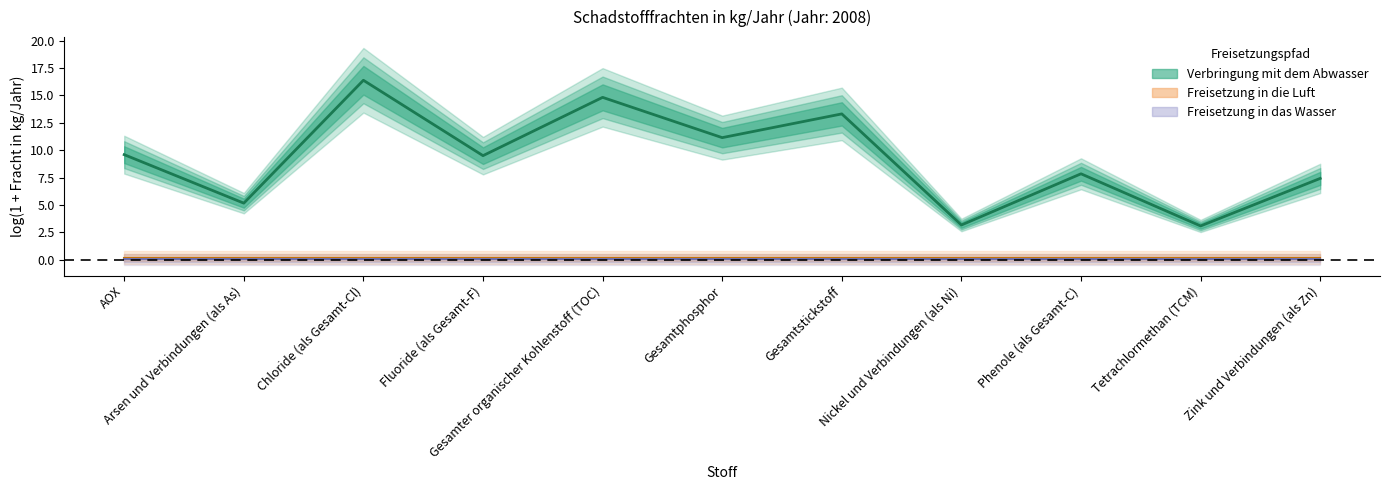

Which series has the largest total across all categories?

Verbringung mit dem Abwasser